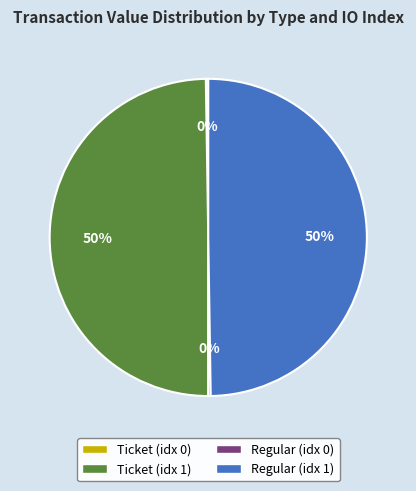

To the nearest percent, what is the average slice percentage?

25%